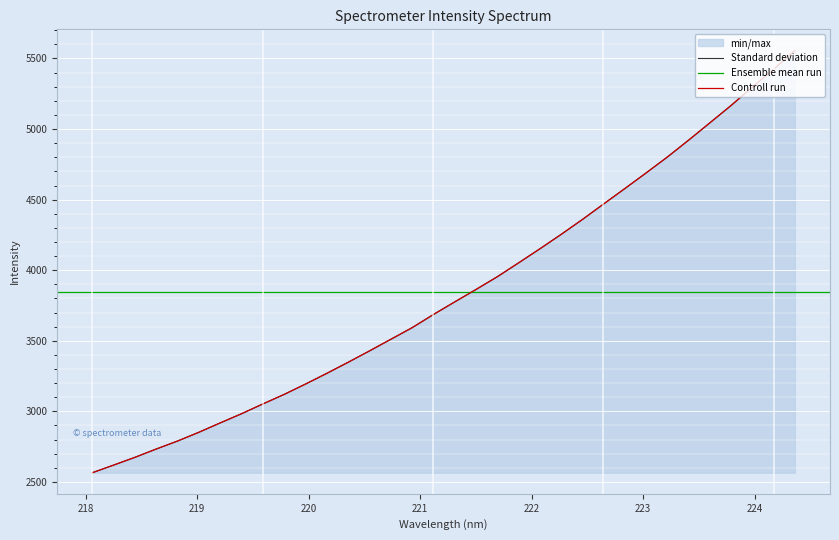

What is the value of the 10th point from the left?

3120.1